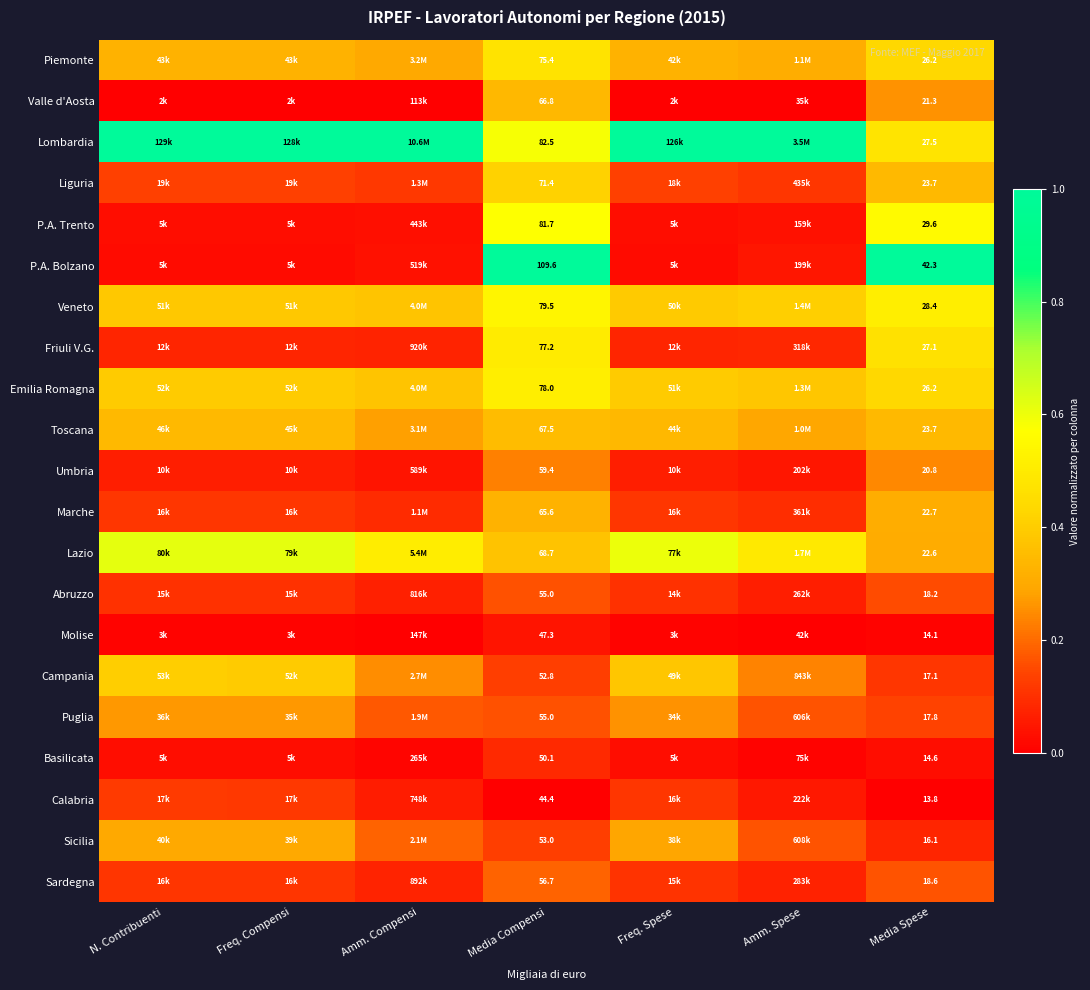

Which series changed the most between Media Compensi and Media Spese?

P.A. Bolzano